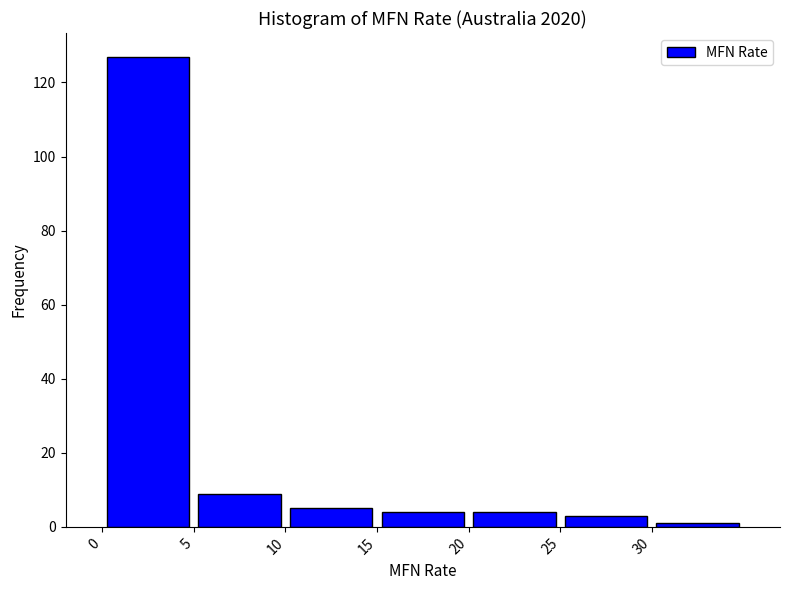

Reading left to right, transcribe this chart: for each bar, give the range it covers on the x-axis and its height. The values are not printed on the chart, so give them approximately, as read against the axis.

0 to 5: 128
5 to 10: 10
10 to 15: 6
15 to 20: 4
20 to 25: 4
25 to 30: 4
30 to 35: under 2